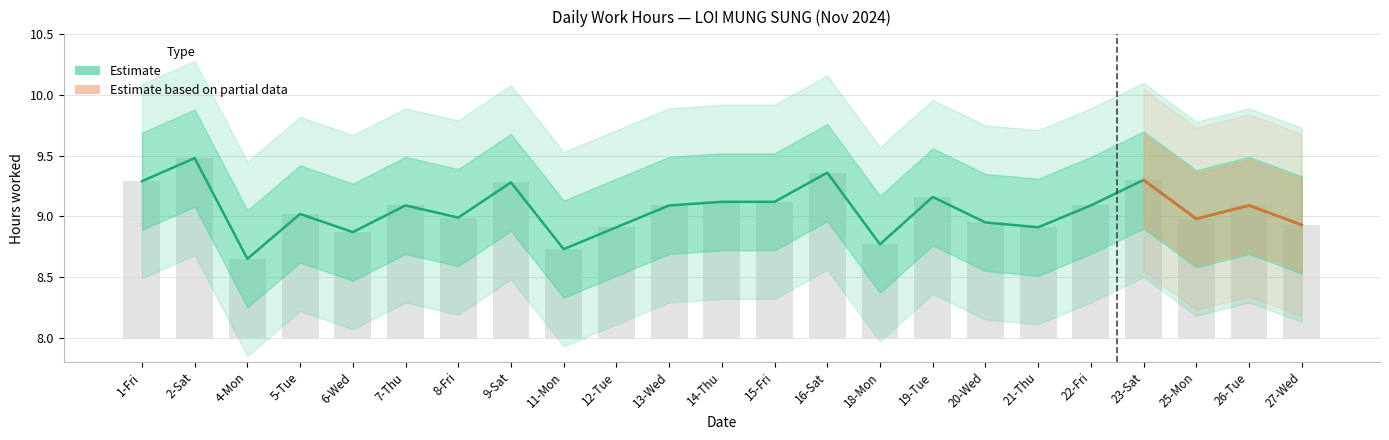

The value at 5-Tue is 12.7. True or false?

False